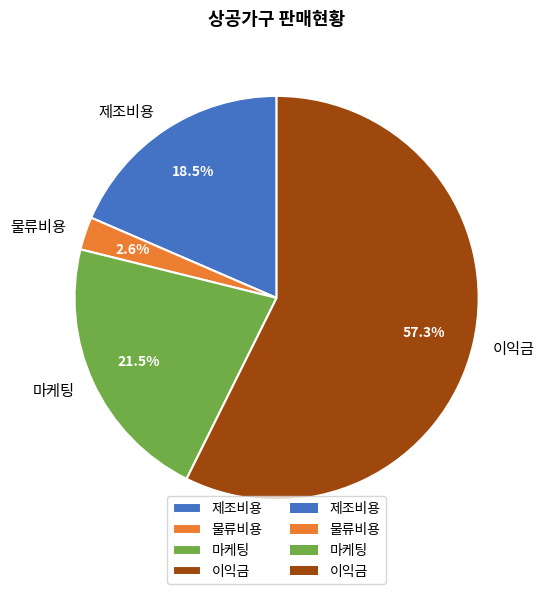

The 물류비용 slice represents 3% of the pie. True or false?

True